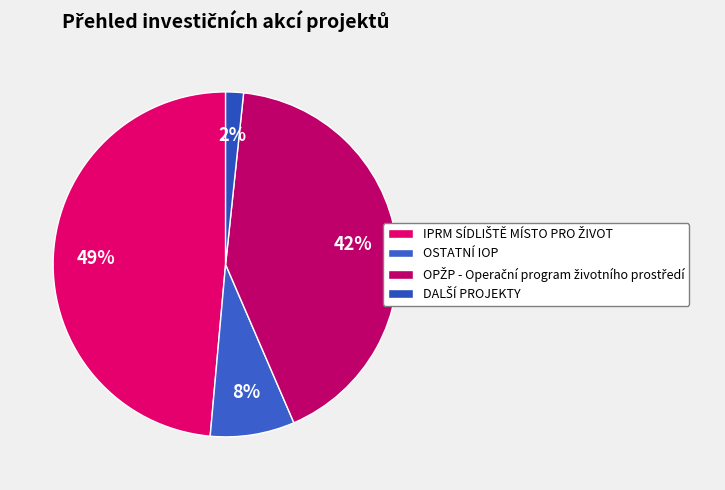

How many slices are in this pie chart?

4